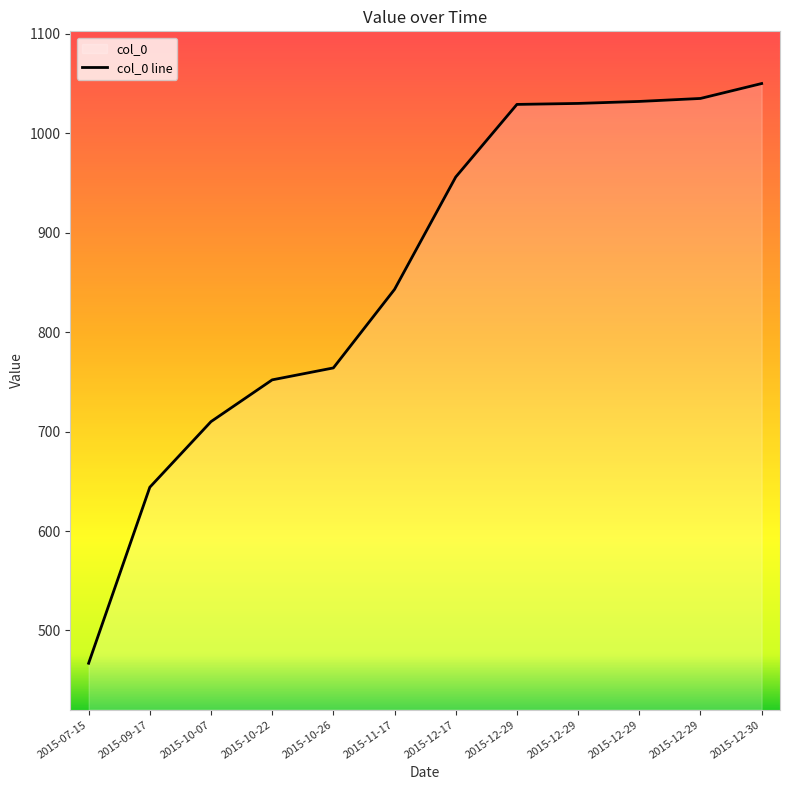

What is the greatest value displayed?

1050